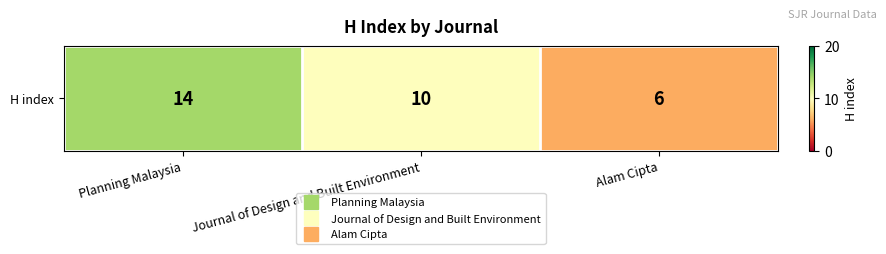

What is the approximate value at Alam Cipta?

6